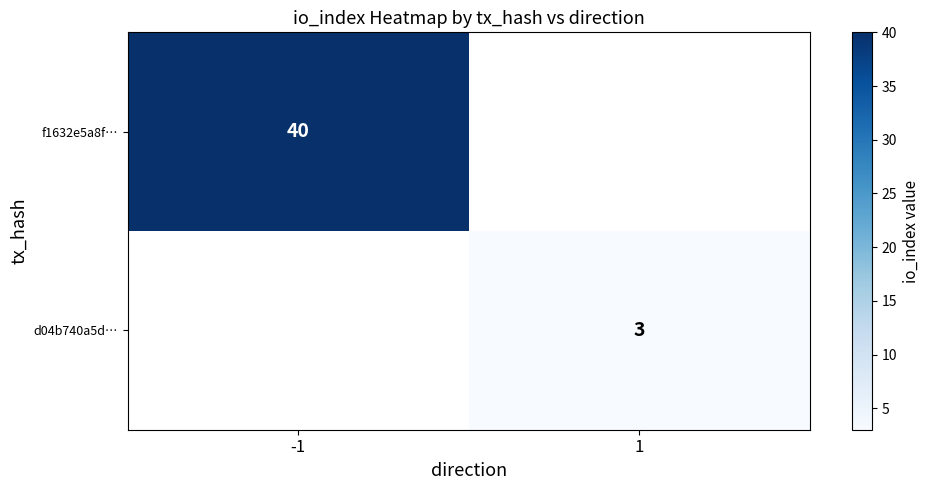

Is it true that d04b740a5d… equals 4 at 1?

False